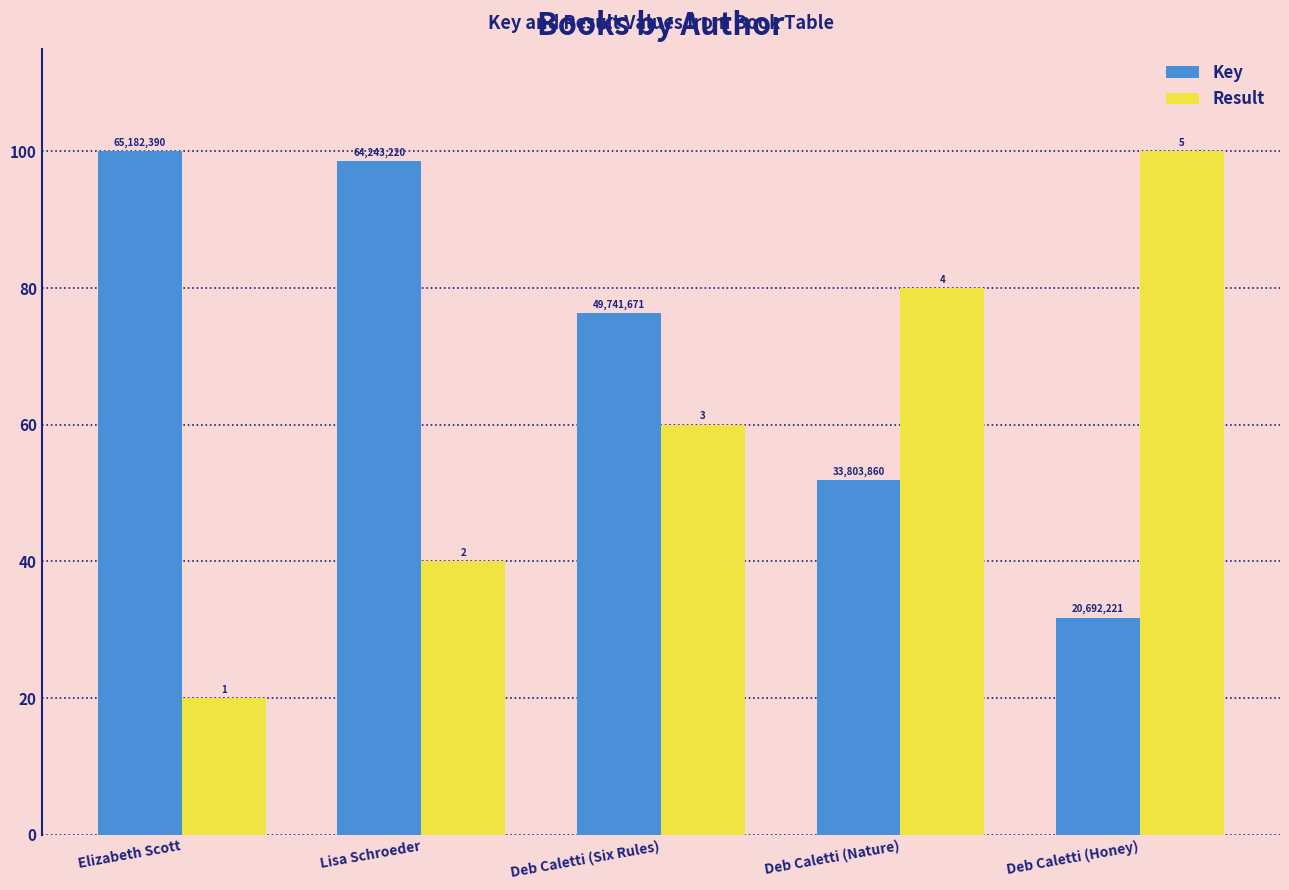

Which series has the largest total across all categories?

Key